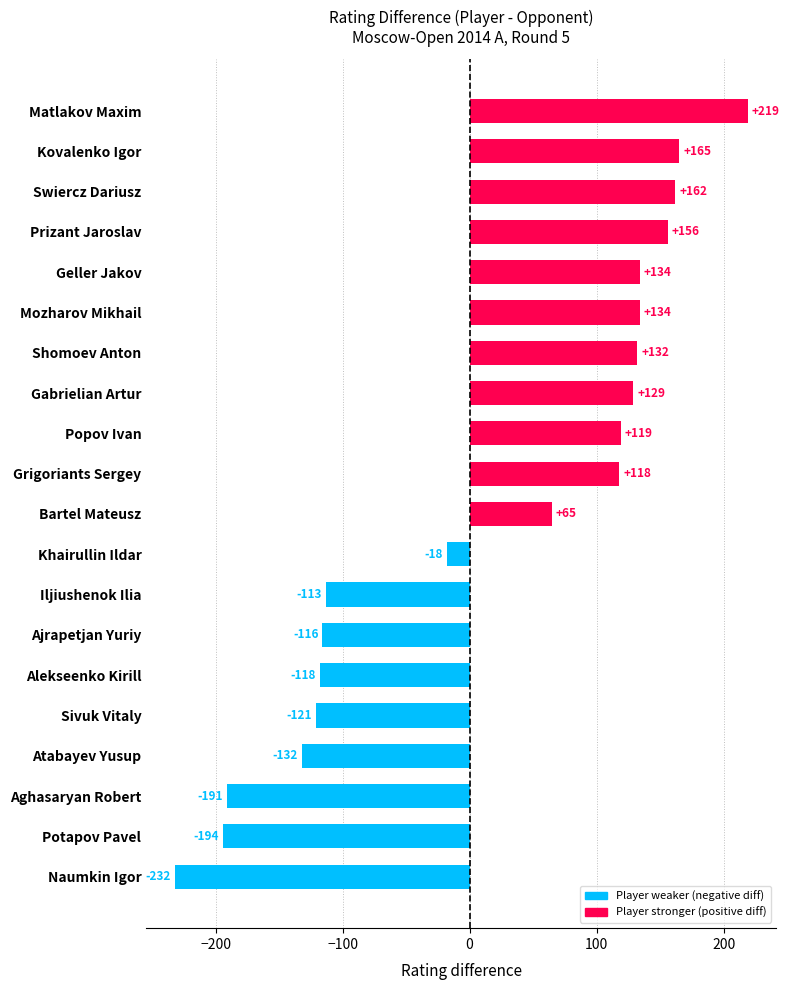

What is the maximum value shown in the chart?

219